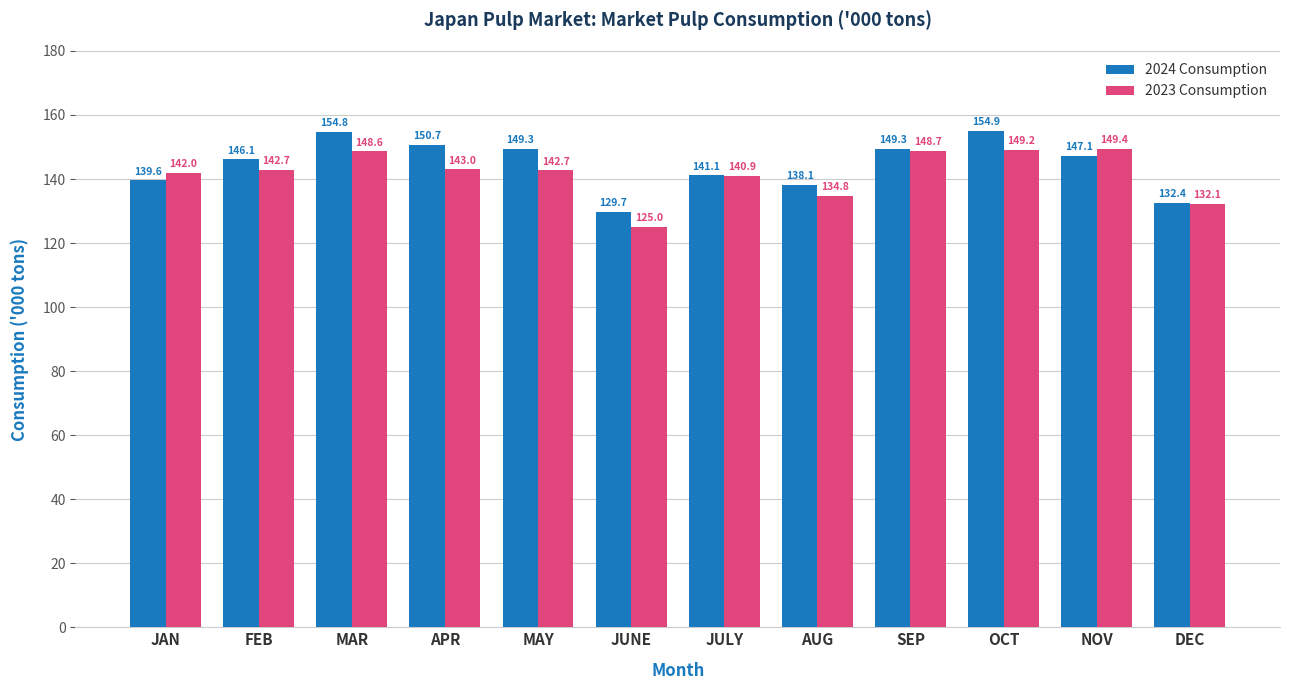

At how many categories does at least one series exceed 125?

12